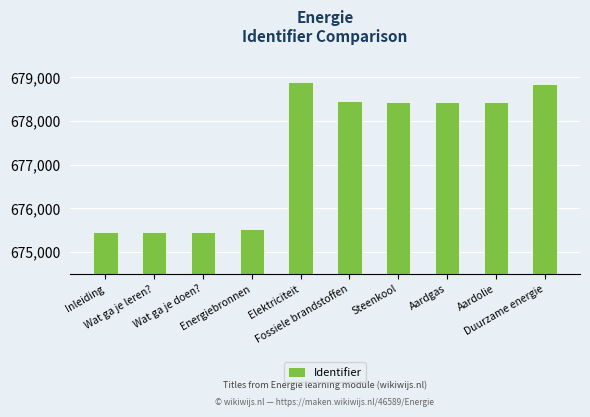

How many distinct data groups are displayed?

1